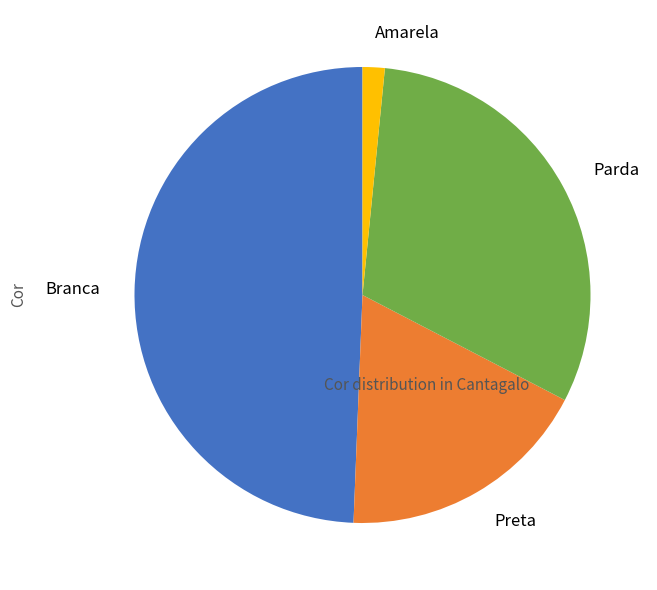

Count the number of slices in the pie.

4